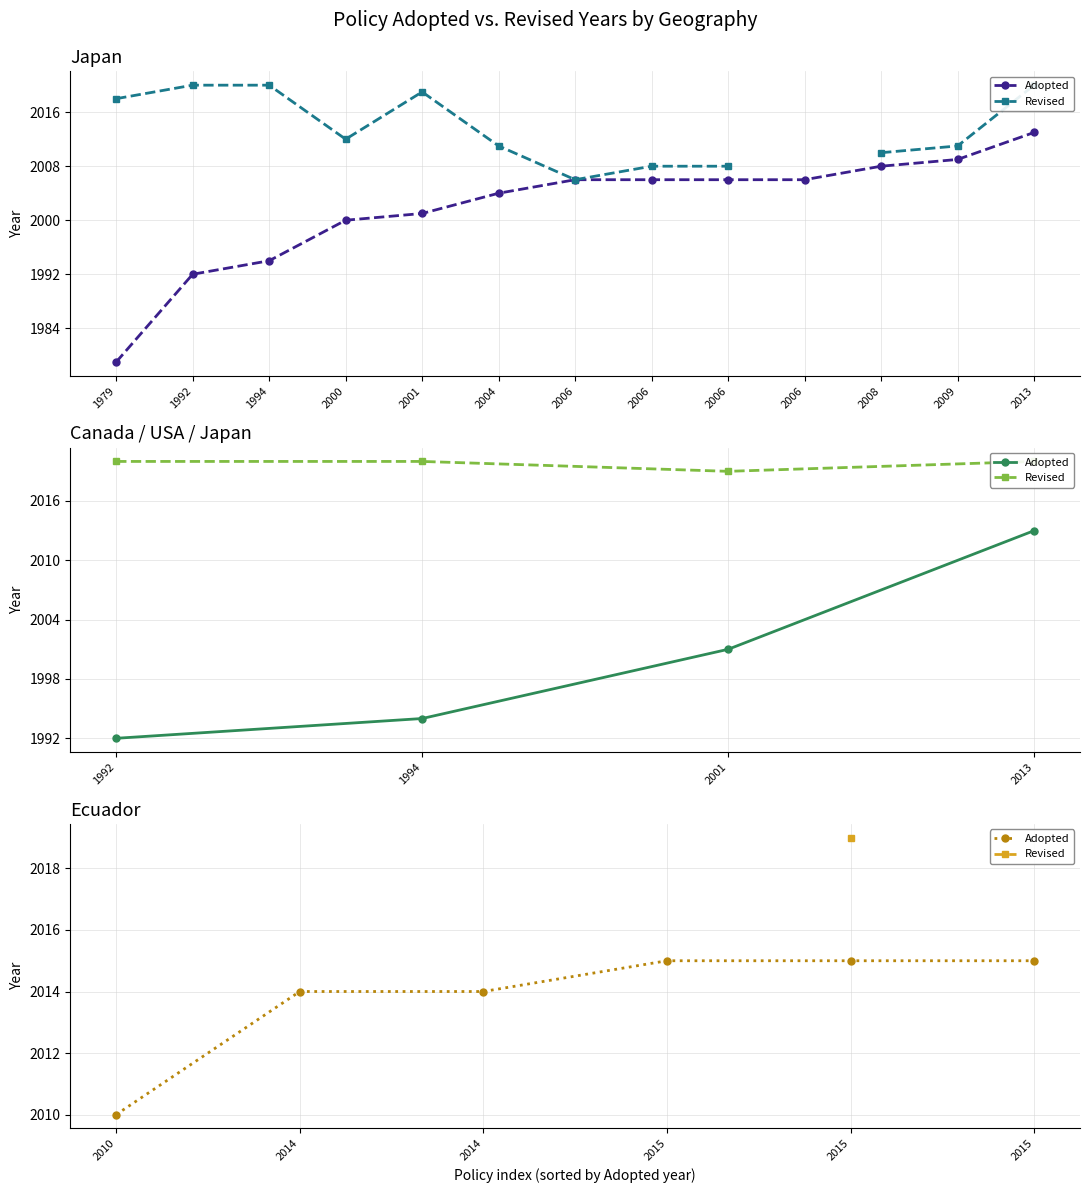

Count the number of categories in the chart.

6